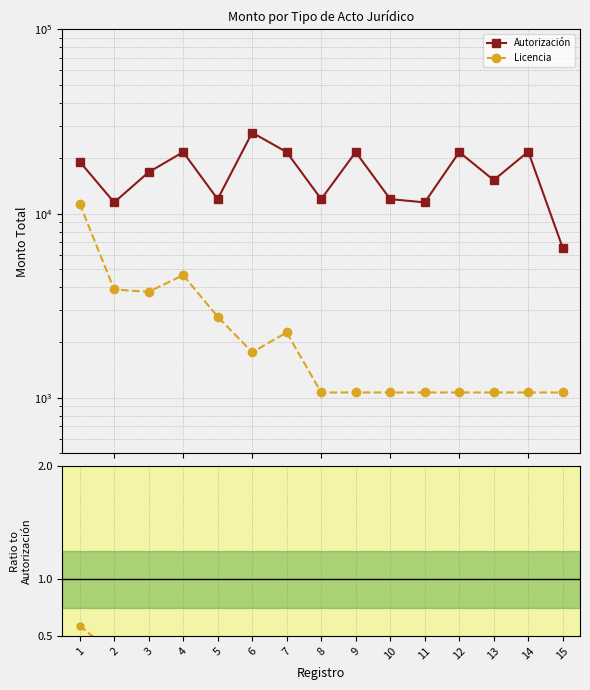

True or false: Autorización and Licencia / Autorización cross at least once.

False